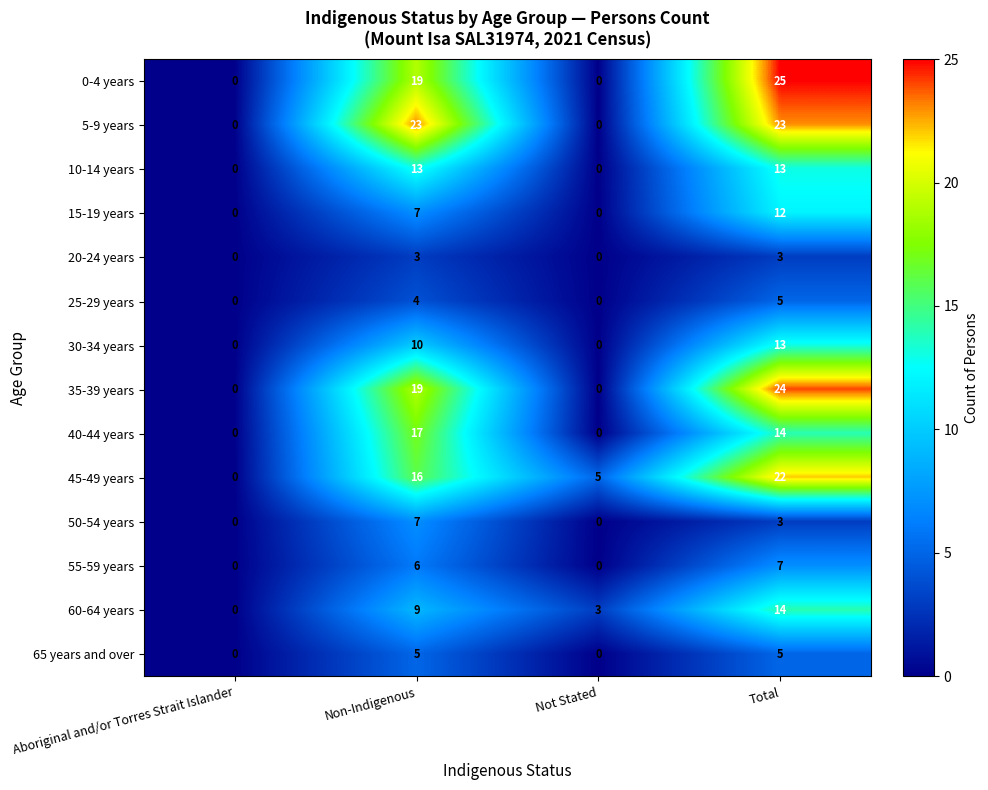

What value does the 50-54 years series have at Non-Indigenous?

7